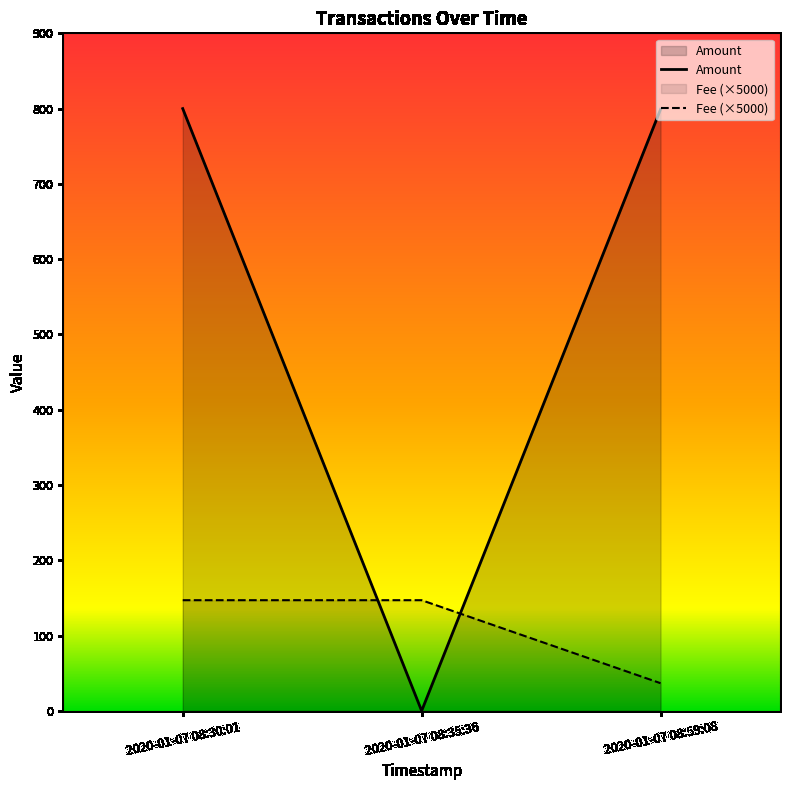

What is the sum of the Fee (×5000) values at 2020-01-07 08:35:36 and 2020-01-07 08:30:01?

294.0